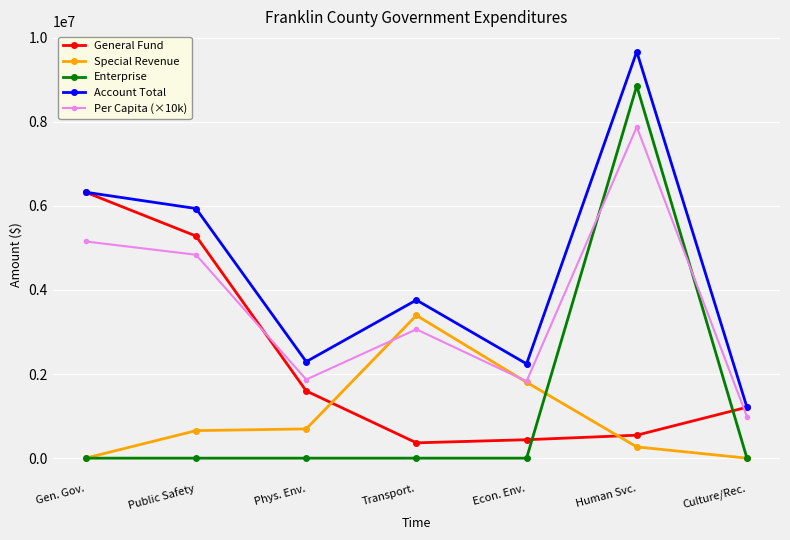

The Enterprise series shows 0.0 at Phys. Env.. True or false?

True